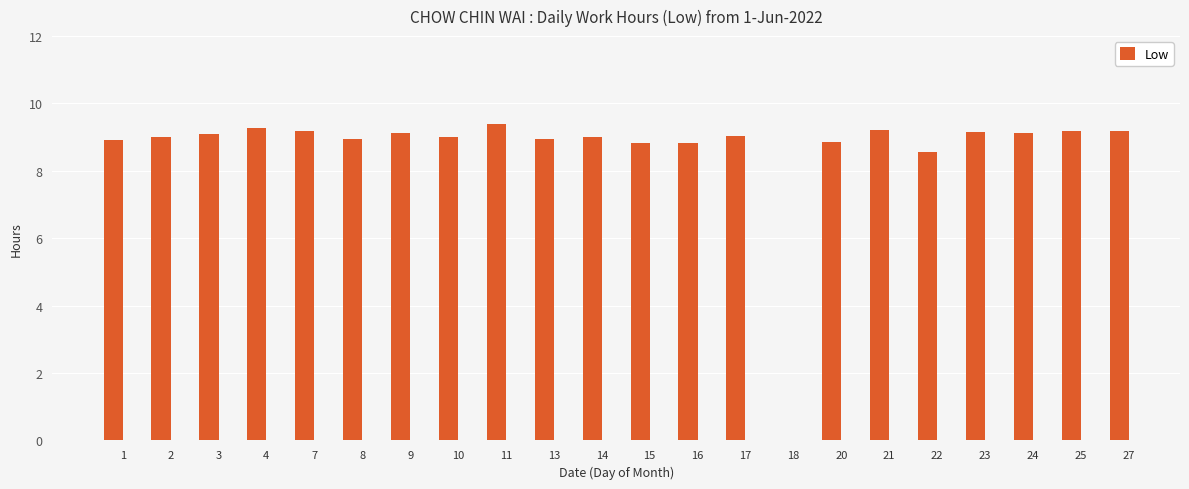

True or false: the data shows 5.9 at 4.

False